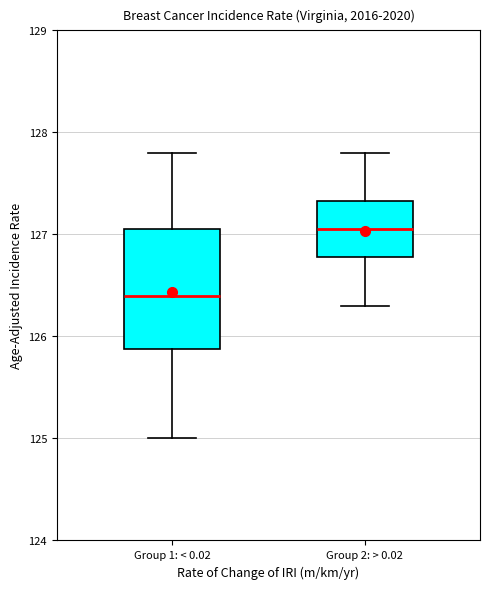

Reading left to right, transcribe this box plot: for each box, give where its median line is, the range the box spans, and where its two whiskers end, as read against the y-axis. The values are not printed on the chart, so give them approximately, as read against the axis.

Group 1: < 0.02: median 126.4, box 125.9 to 127.1, whiskers 125.0 to 127.8
Group 2: > 0.02: median 127.1, box 126.8 to 127.3, whiskers 126.3 to 127.8